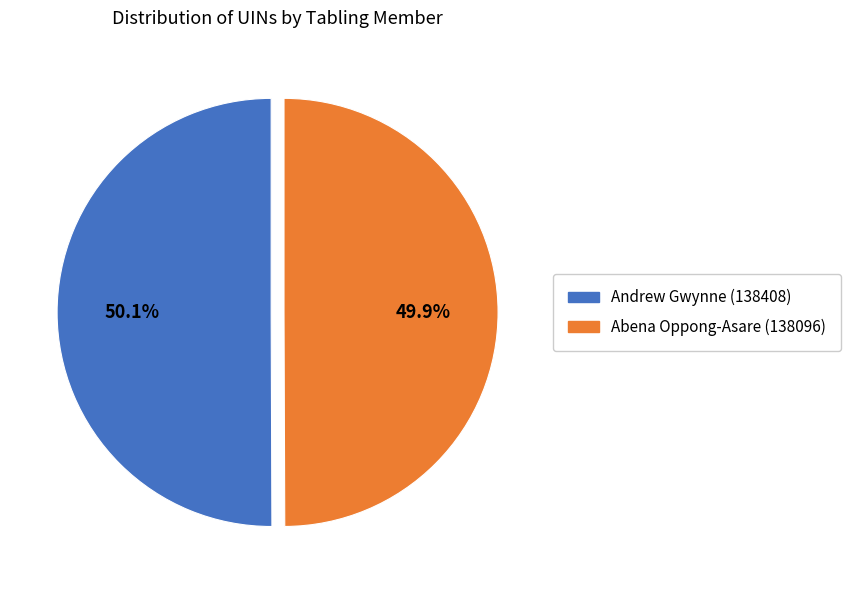

How many segments does this pie chart have?

2